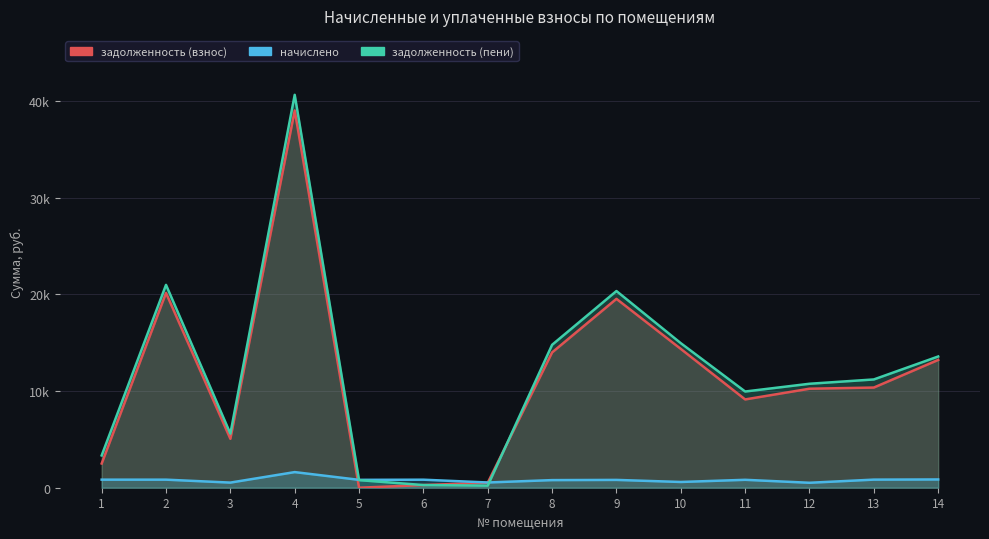

Reading right to left, extract all data points from this chart.

задолженность (взнос): 14=13221.6	13=10364.9	12=10244.3	11=9136.1	10=14362.0	9=19541.6	8=13998.6	7=518.3	6=276.9	5=0.0	4=39035.9	3=5061.4	2=20153.8	1=2503.8
начислено: 14=856.0	13=838.5	12=512.9	11=819.0	10=594.8	9=809.2	8=787.8	7=542.1	6=830.7	5=815.1	4=1616.5	3=530.4	2=834.6	1=834.6
задолженность (пени): 14=13577.6	13=11203.4	12=10757.2	11=9955.1	10=14956.7	9=20350.9	8=14786.4	7=216.2	6=276.9	5=785.3	4=40652.4	3=5591.8	2=20988.4	1=3338.4